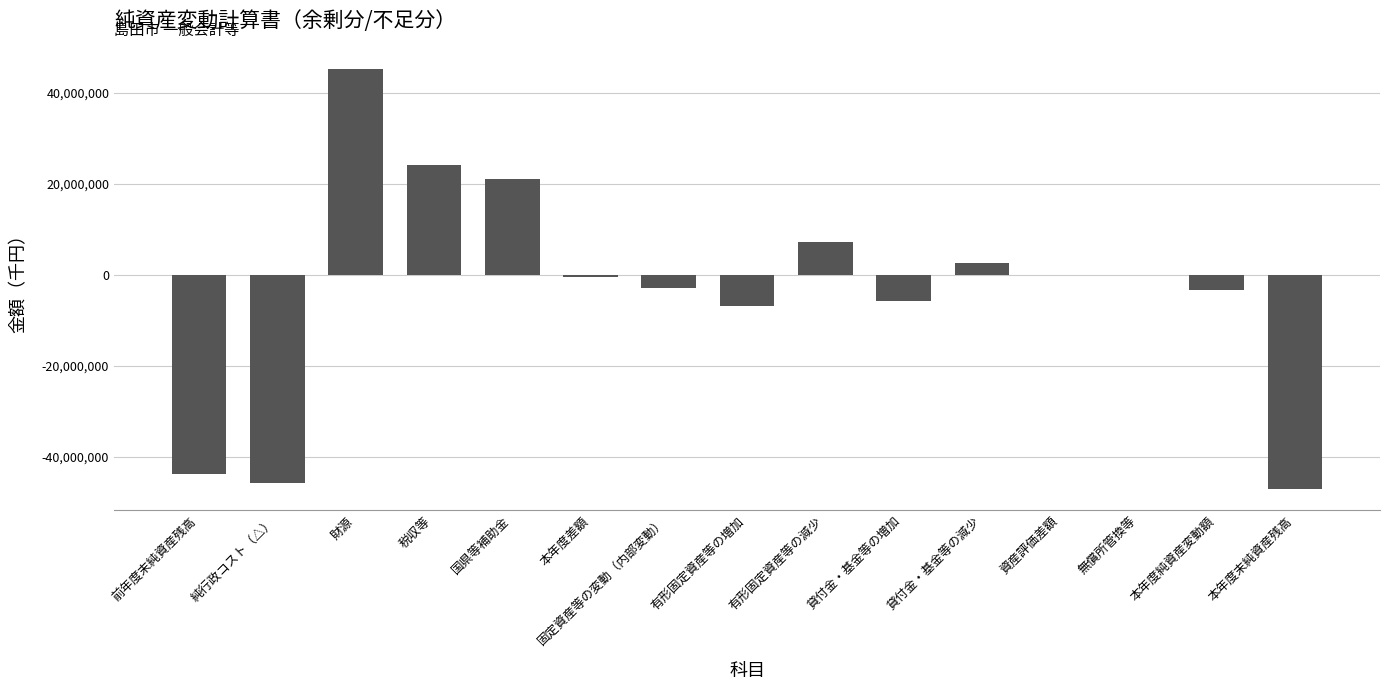

Which category has the highest value across all series?

財源